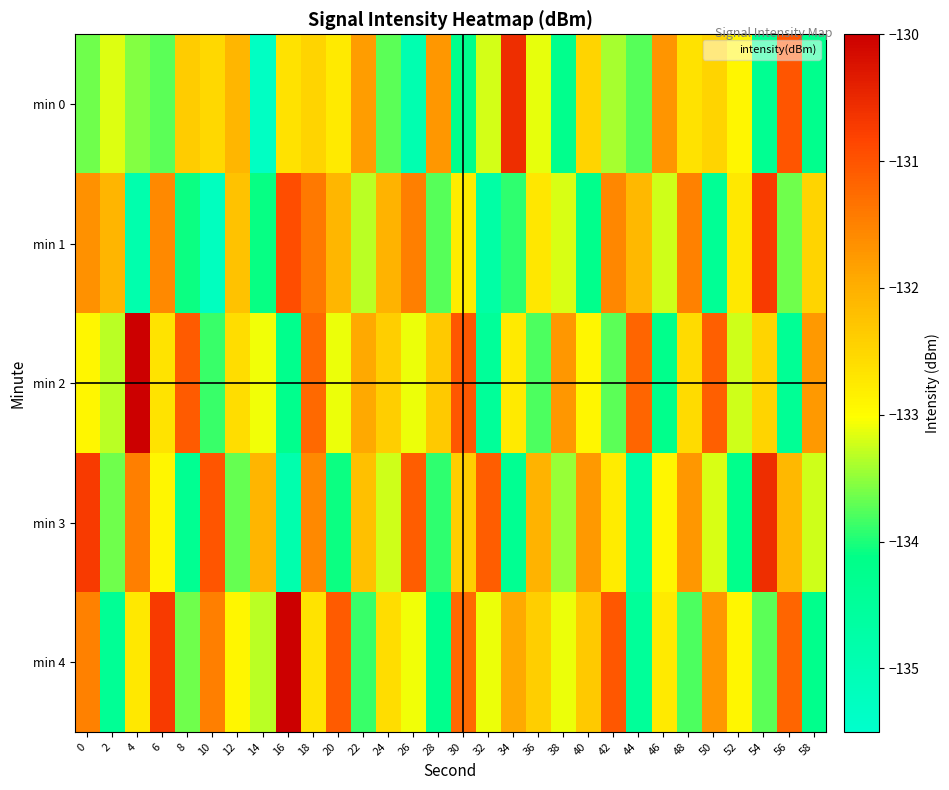

What is the smallest value displayed?

-135.3